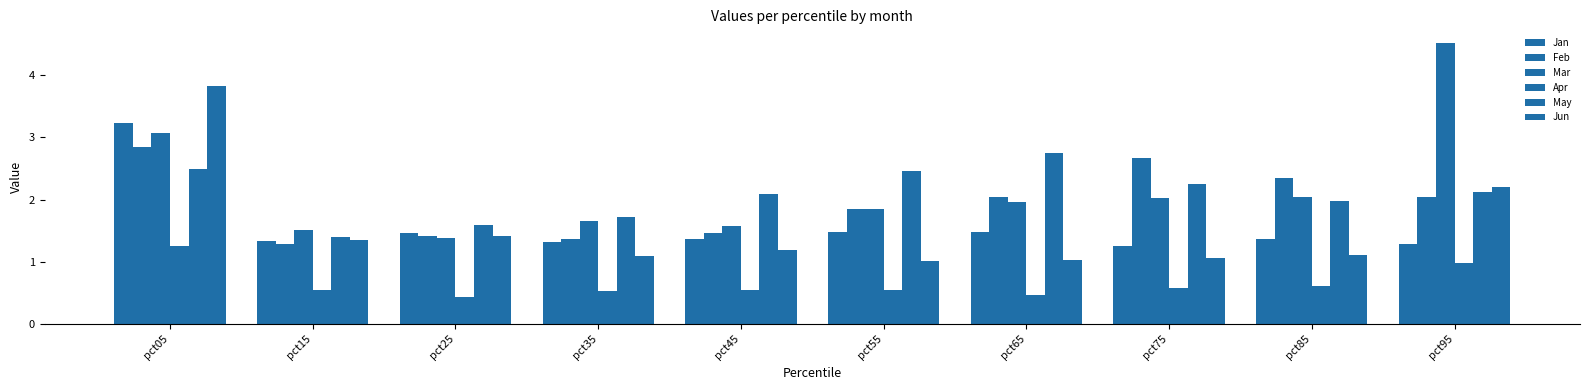

The Feb series shows 4.0 at pct05. True or false?

False